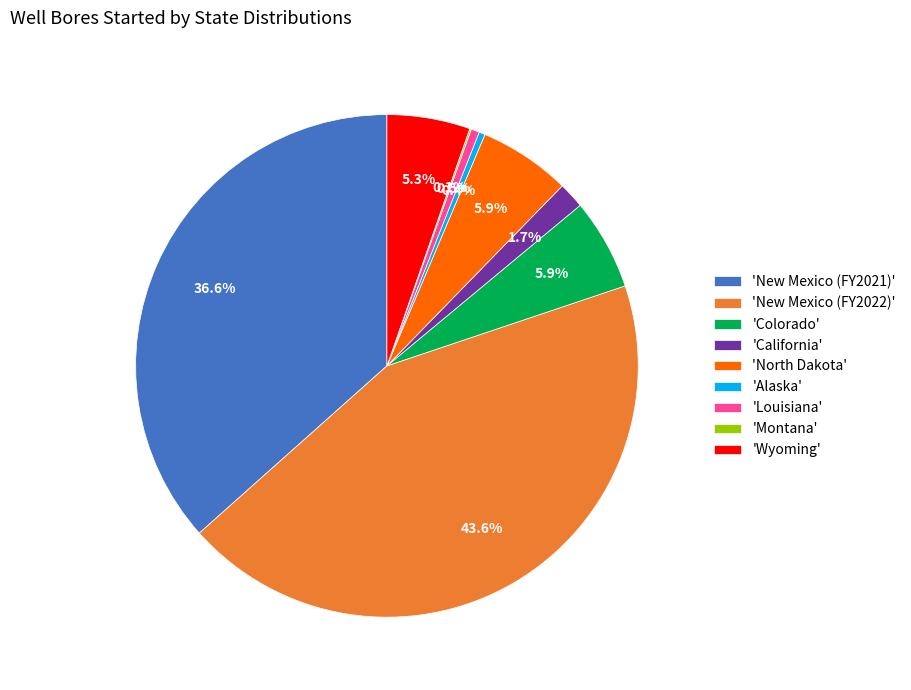

Does any single category account for the majority?

No